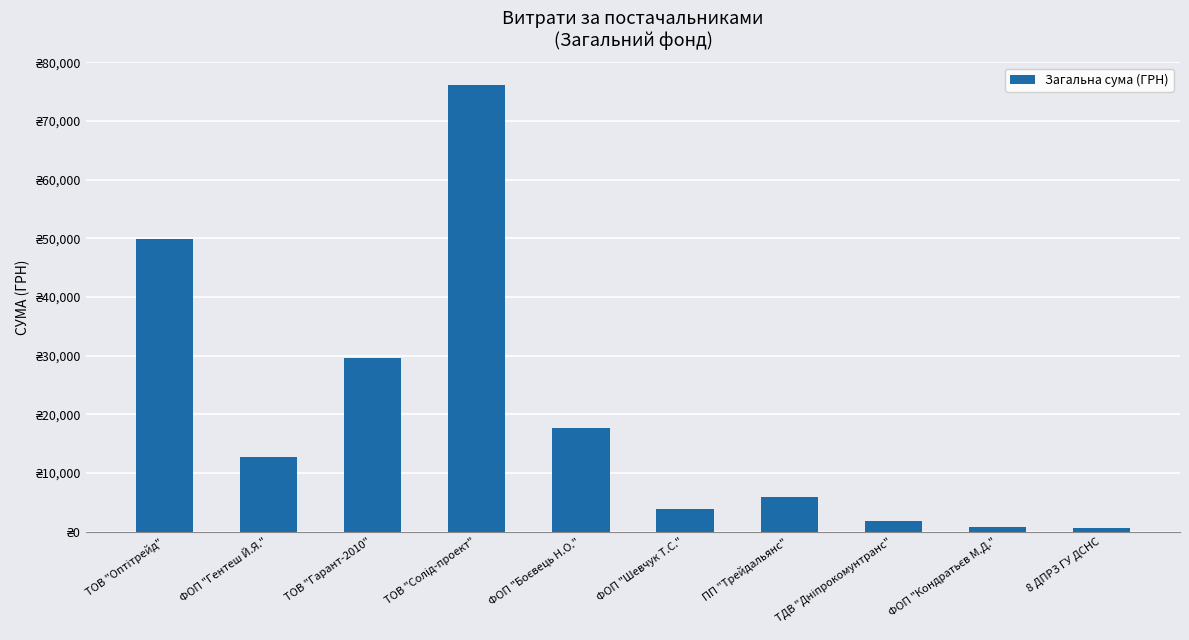

Are the bars horizontal?

No